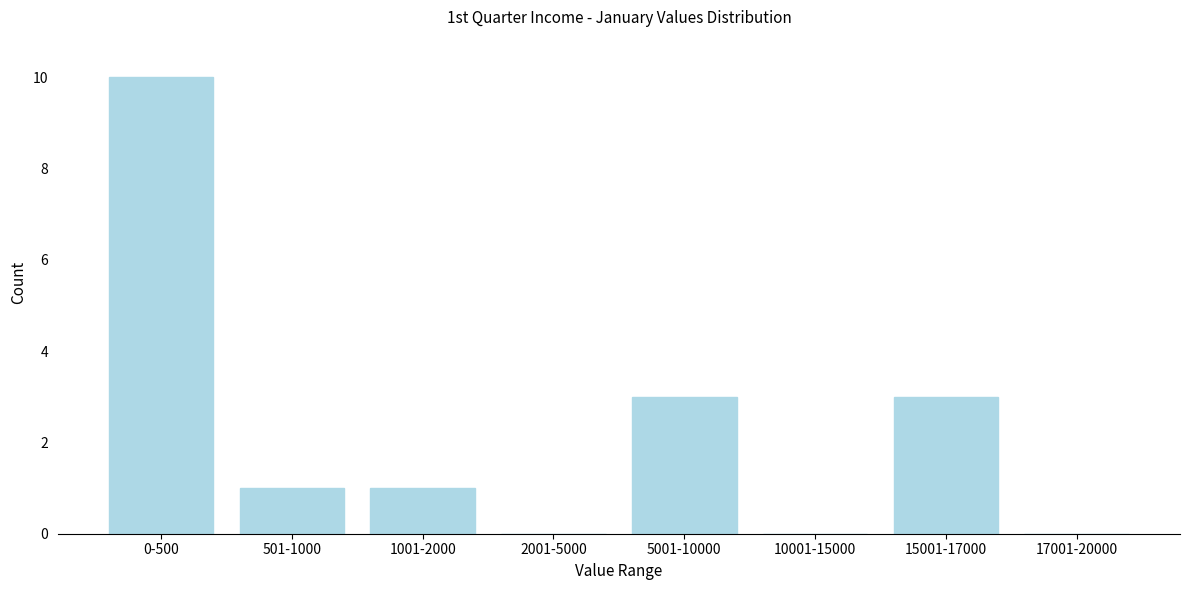

Reading left to right, what are all the values shown in this chart?

0-500=10	501-1000=1	1001-2000=1	2001-5000=0	5001-10000=3	10001-15000=0	15001-17000=3	17001-20000=0